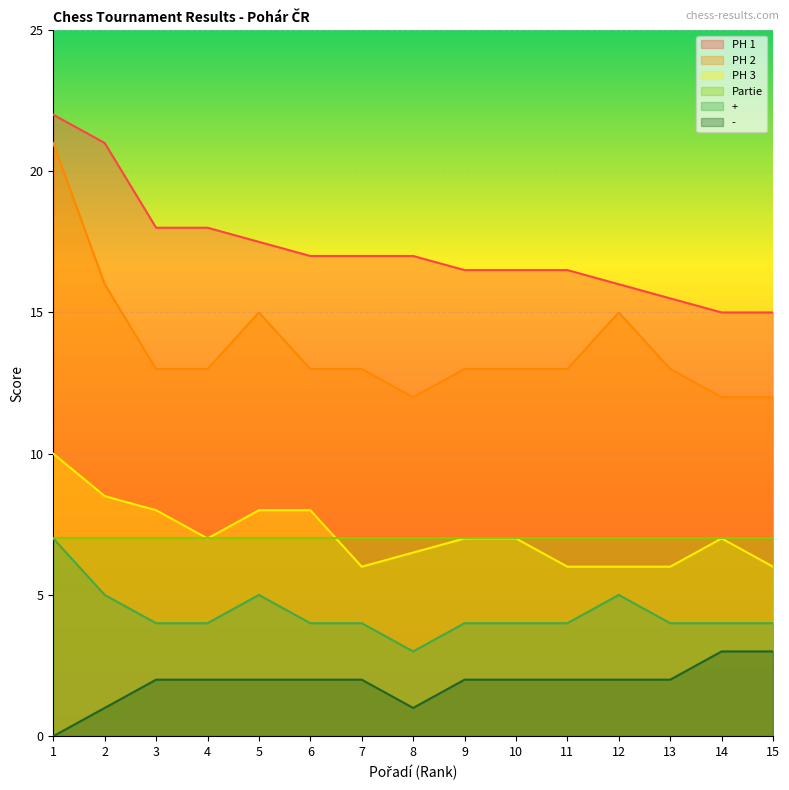

At how many categories does at least one series exceed 5?

15